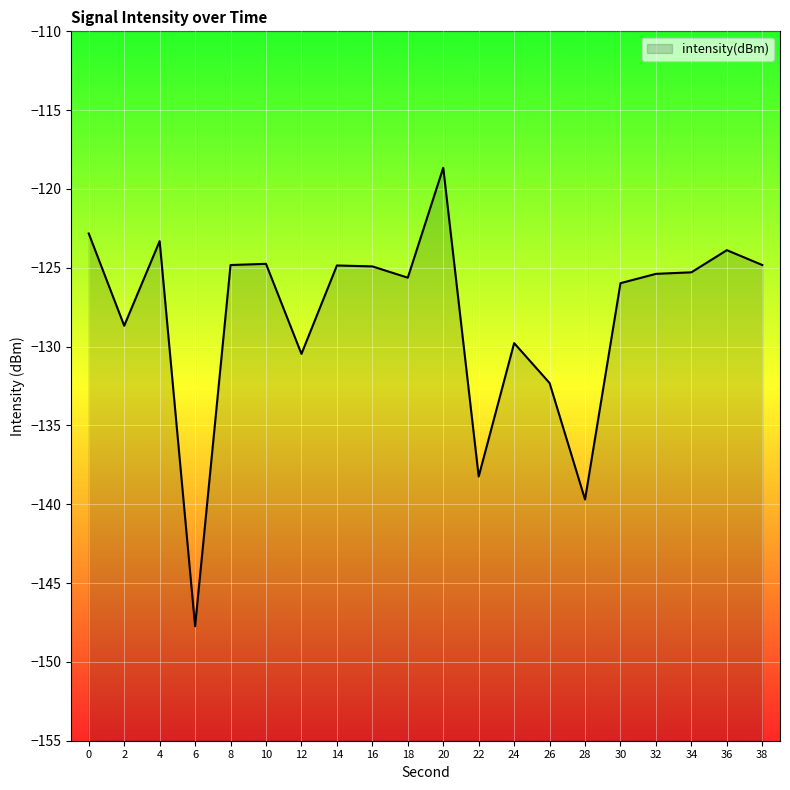

List the labels in order of value, smallest first.

6, 28, 22, 26, 12, 24, 2, 30, 18, 32, 34, 16, 14, 8, 38, 10, 36, 4, 0, 20